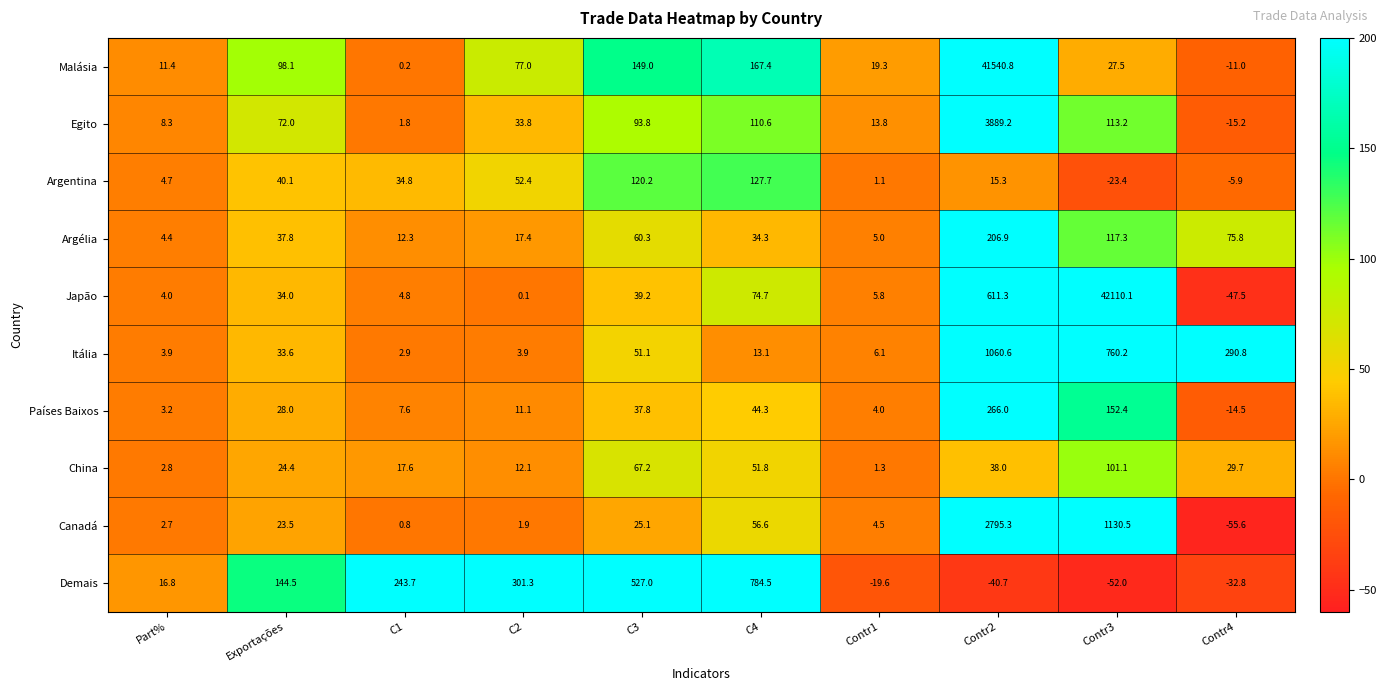

How many categories are shown in the chart?

10